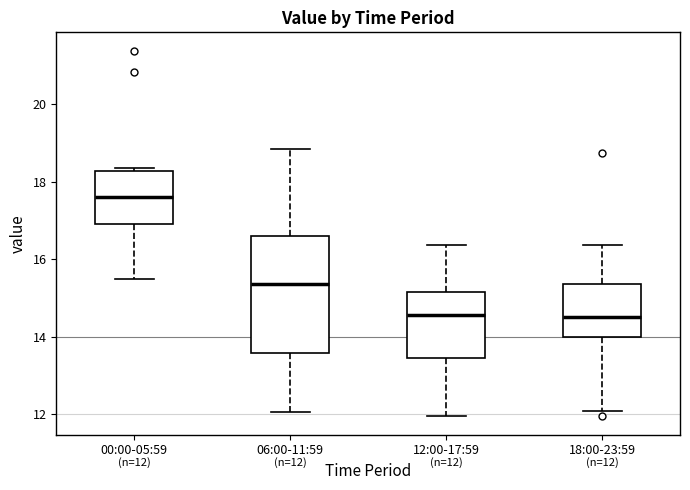

Comparing the boxes themselves (not the whiskers), which one is the tallest?

06:00-11:59